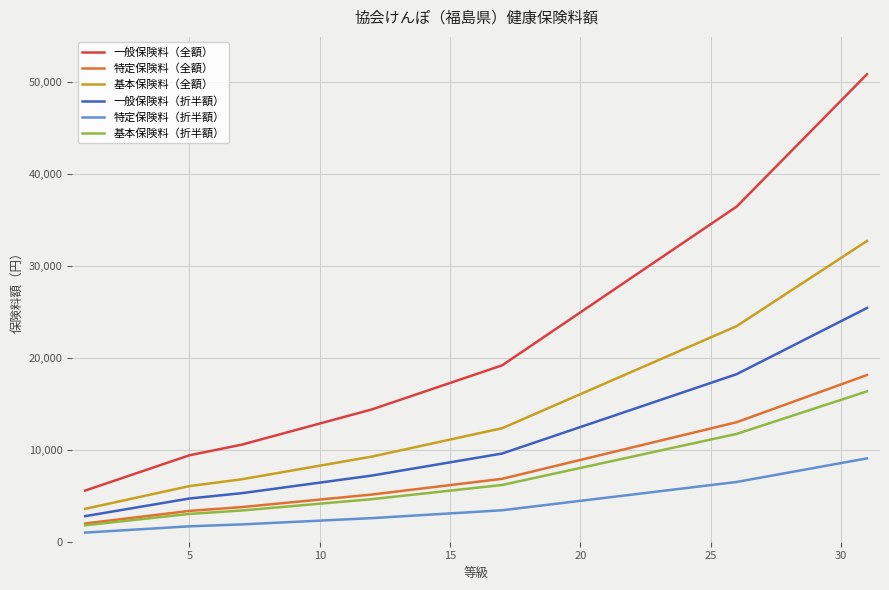

What is the maximum value for 一般保険料（折半額）?

25413.5